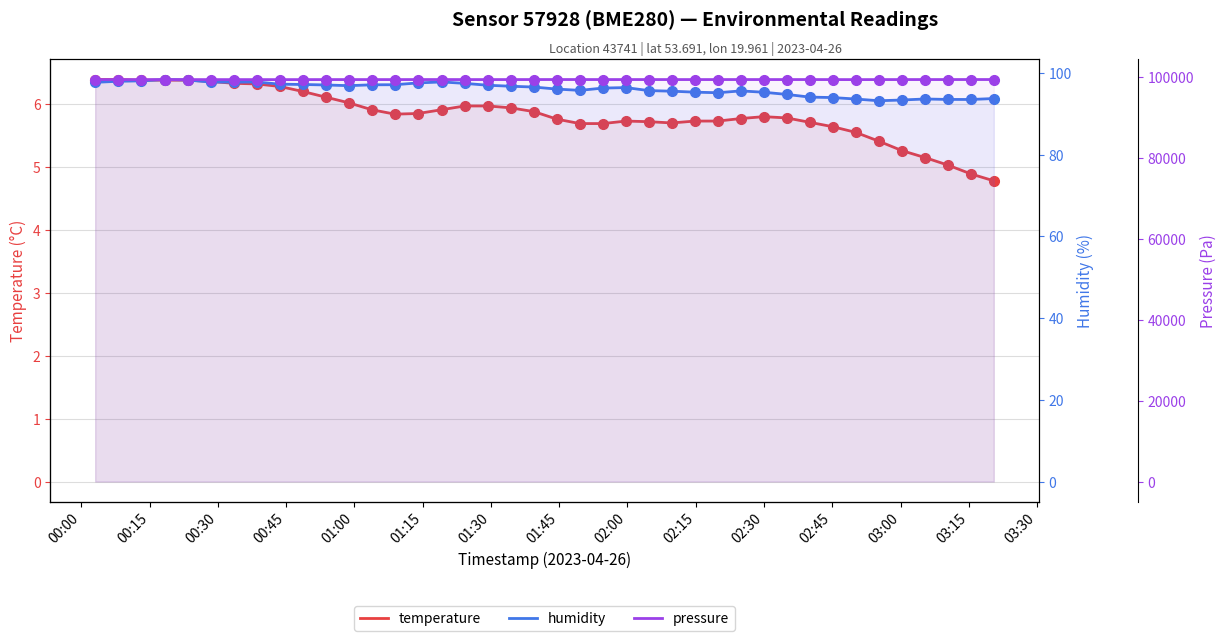

What are all the series names shown in the legend?

temperature, humidity, pressure